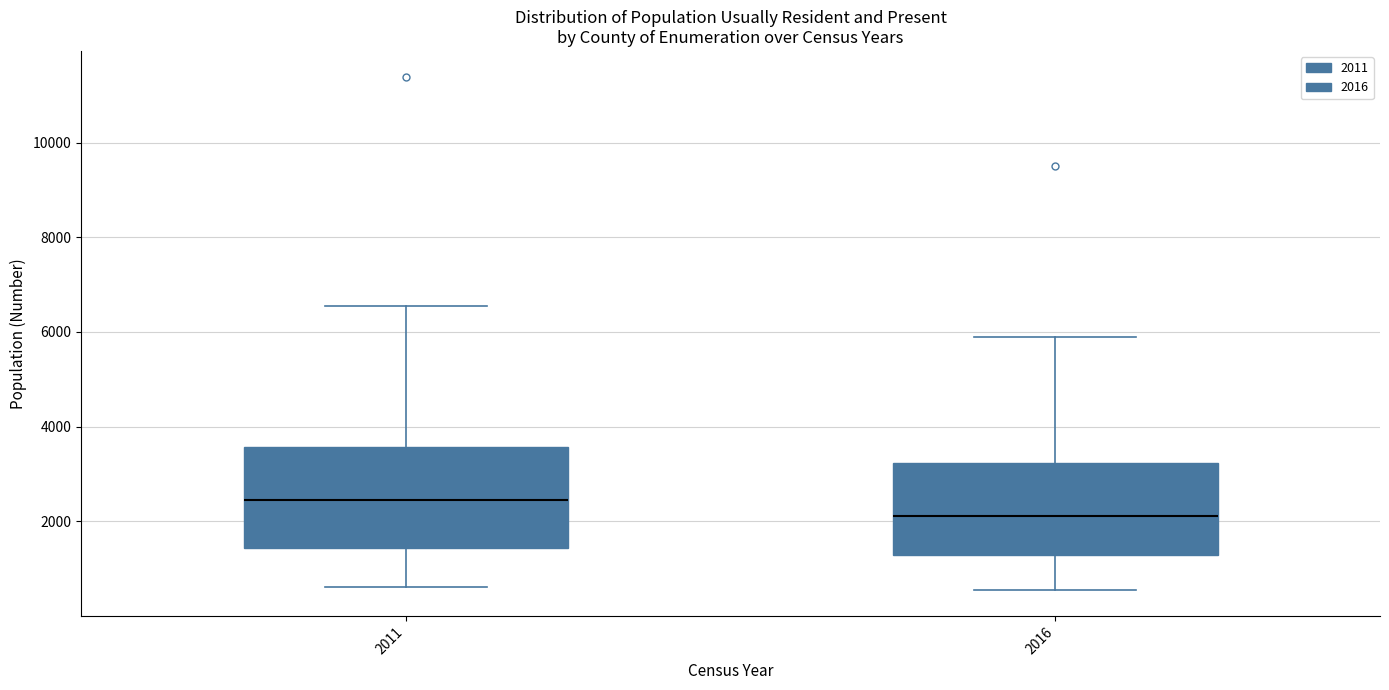

Reading left to right, read every box against the y-axis: the position of its median line, the range the box covers, and the ends of its whiskers. The values are not printed on the chart, so give them approximately, as read against the axis.

2011: median 2400, box 1400 to 3600, whiskers 600 to 6600
2016: median 2200, box 1200 to 3200, whiskers 600 to 6000